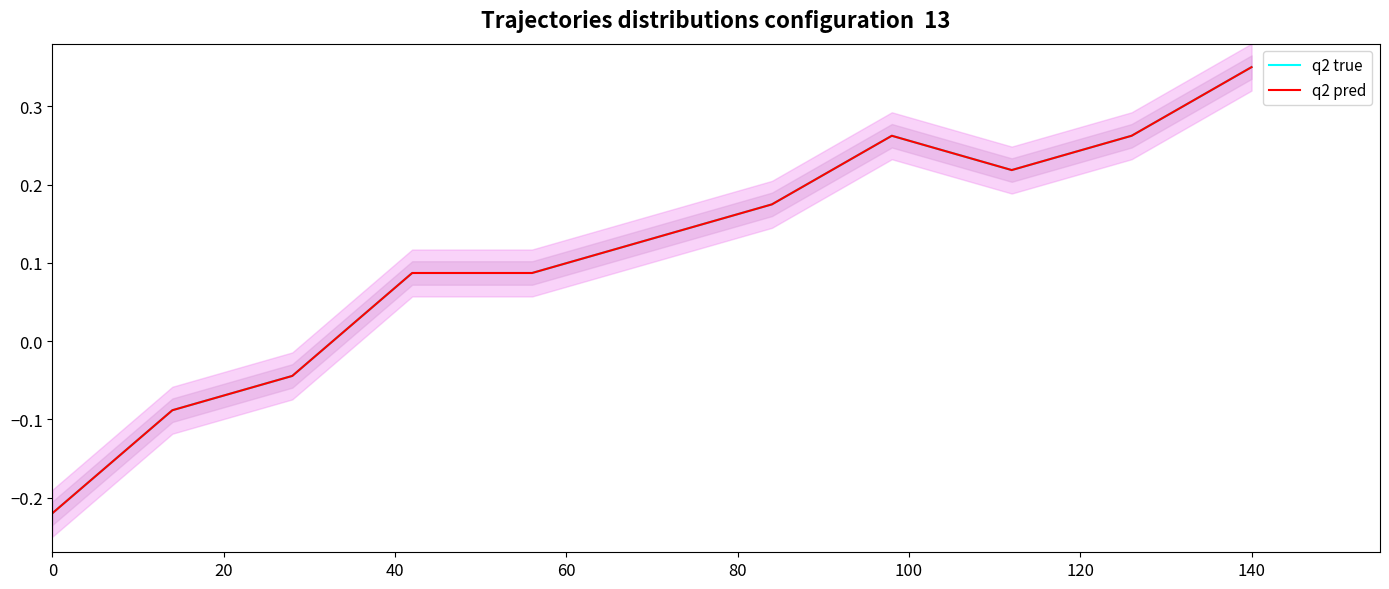

What is the label of the 5th point from the left?

80